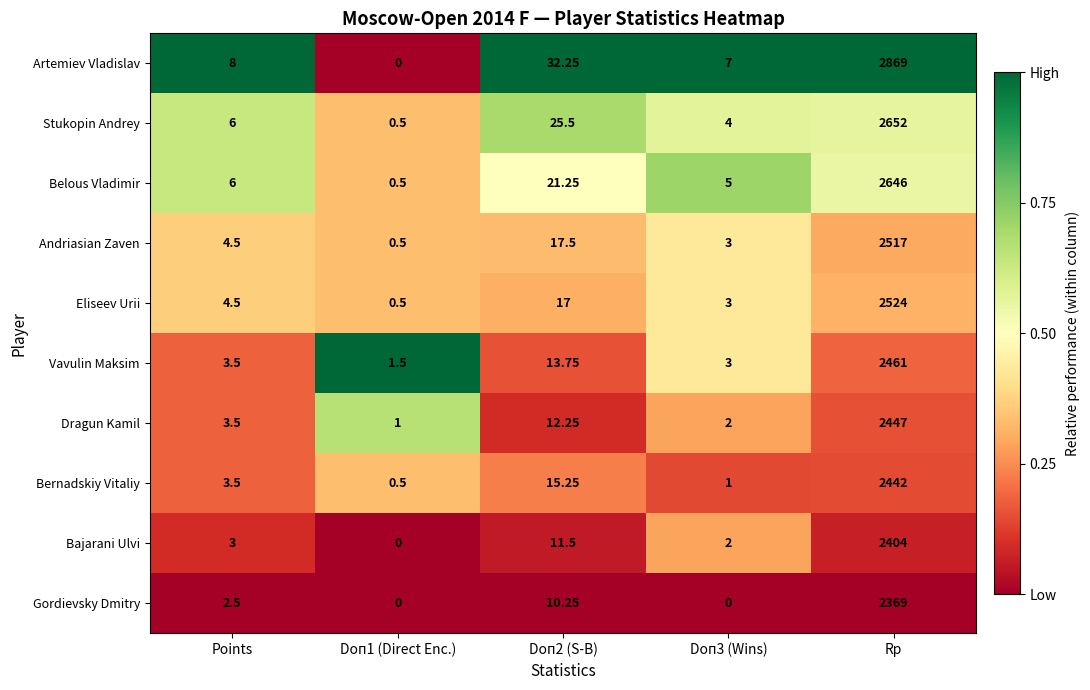

At how many categories does at least one series exceed 0?

5